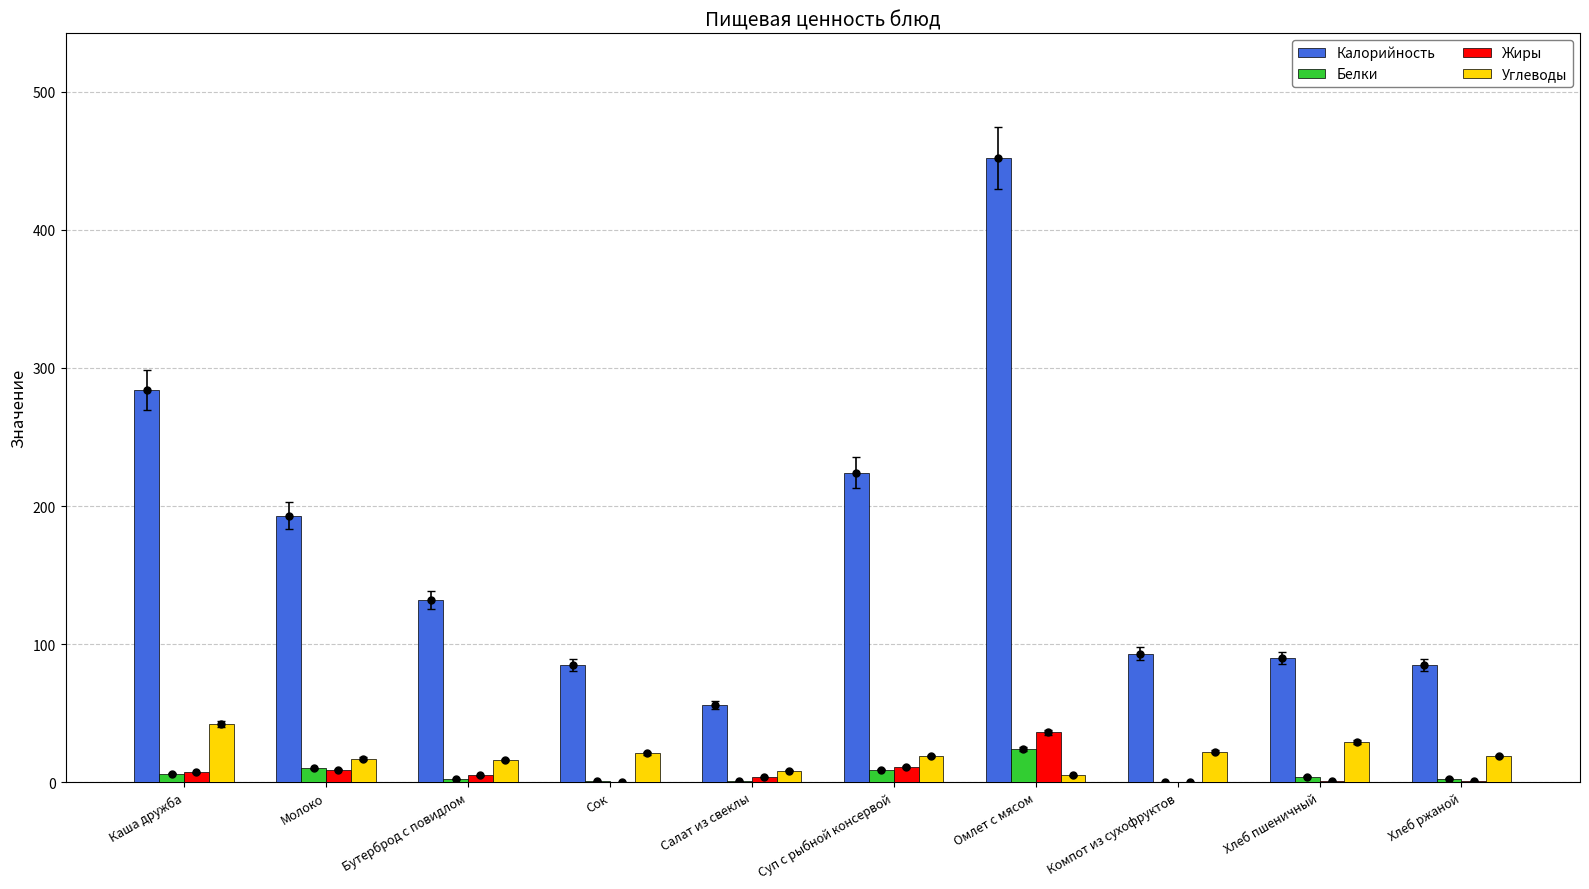

What is the greatest value displayed?

452.0